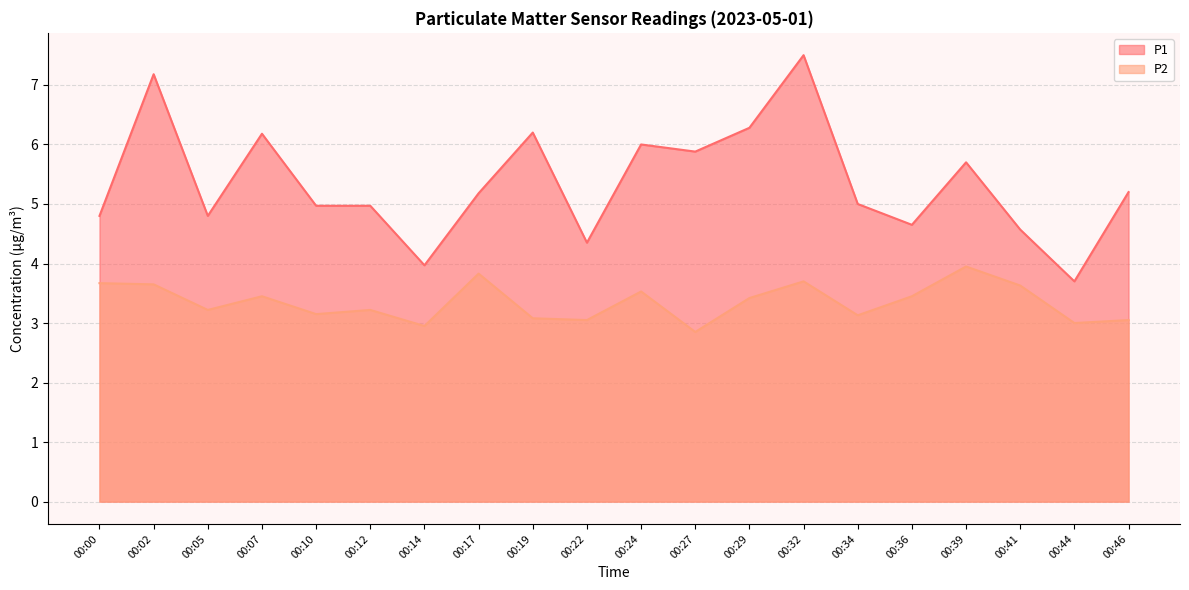

What are all the series names shown in the legend?

P1, P2